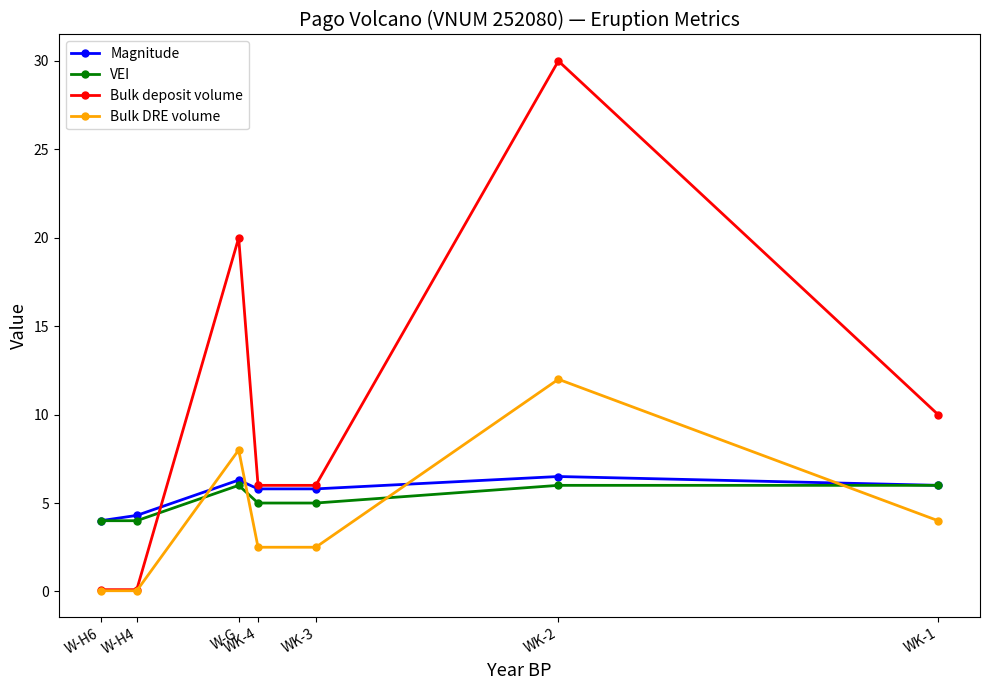

What is the greatest value displayed?

30.0